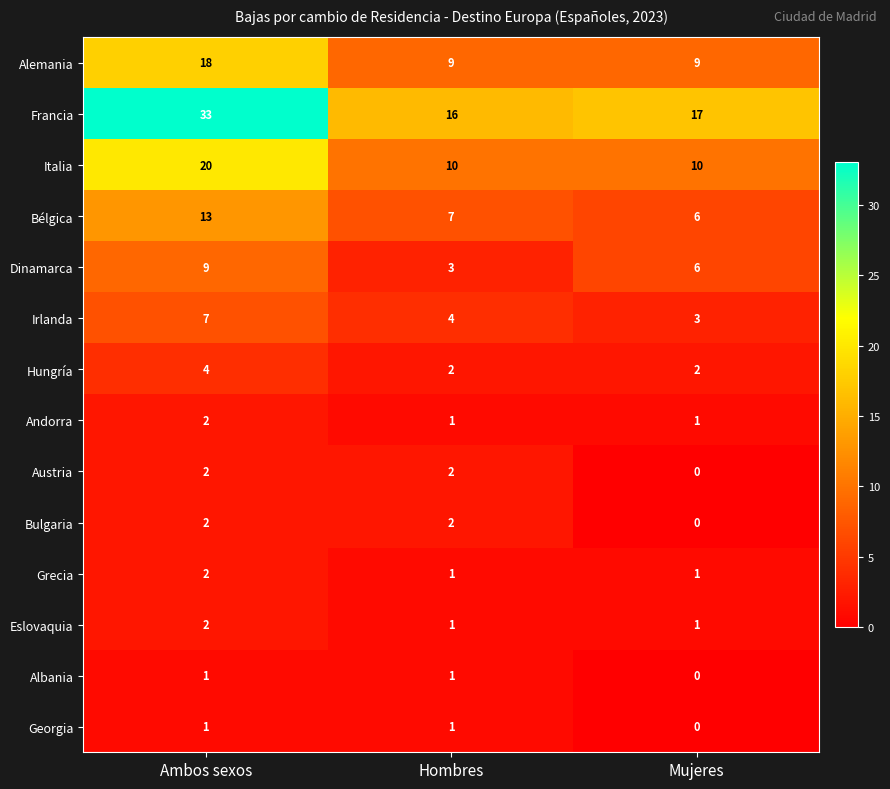

Is it true that Eslovaquia equals 2 at Ambos sexos?

True